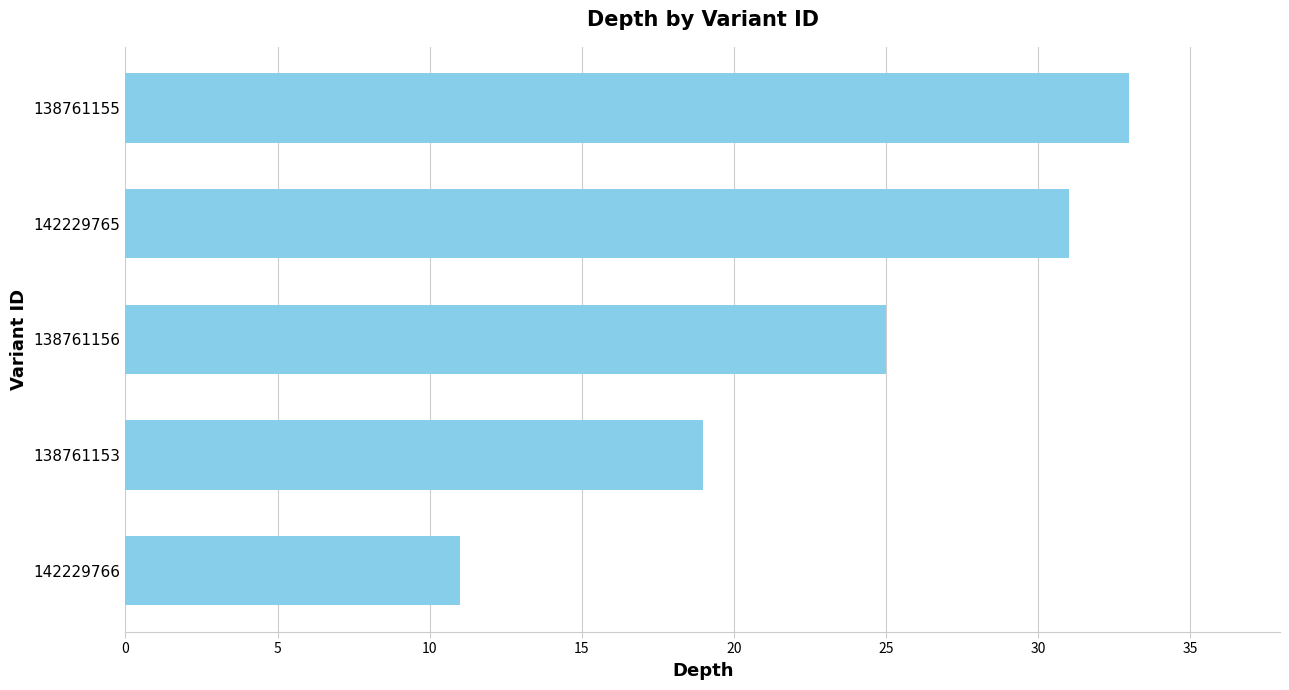

The value at 138761153 is 6. True or false?

False